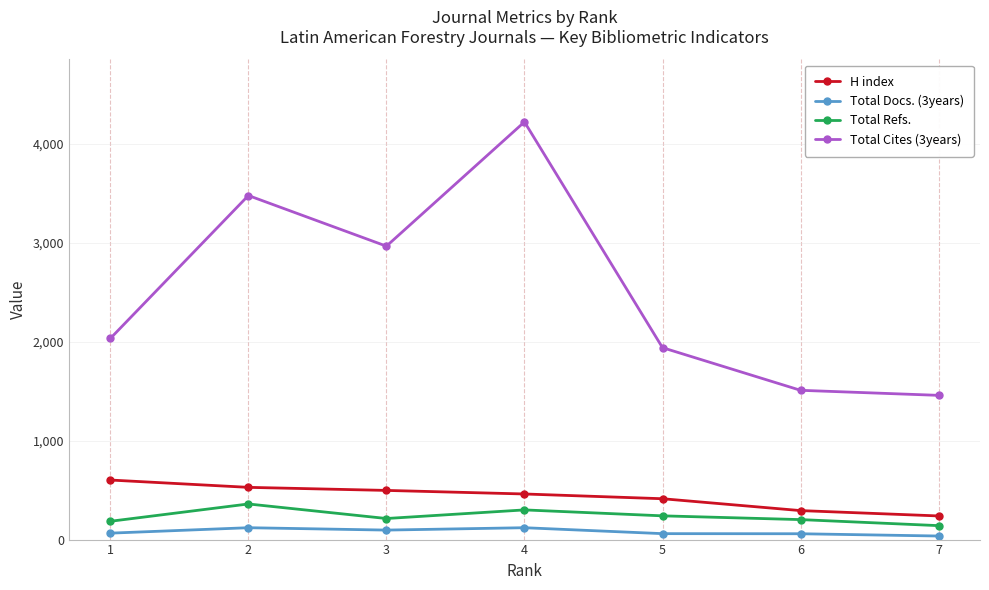

What is the minimum value for Total Refs.?

141